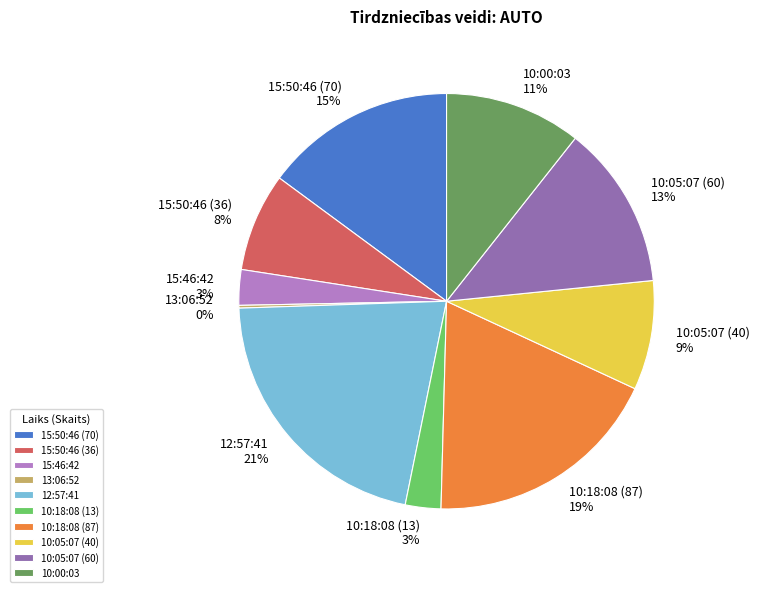

Which category has the biggest portion of the pie?

12:57:41